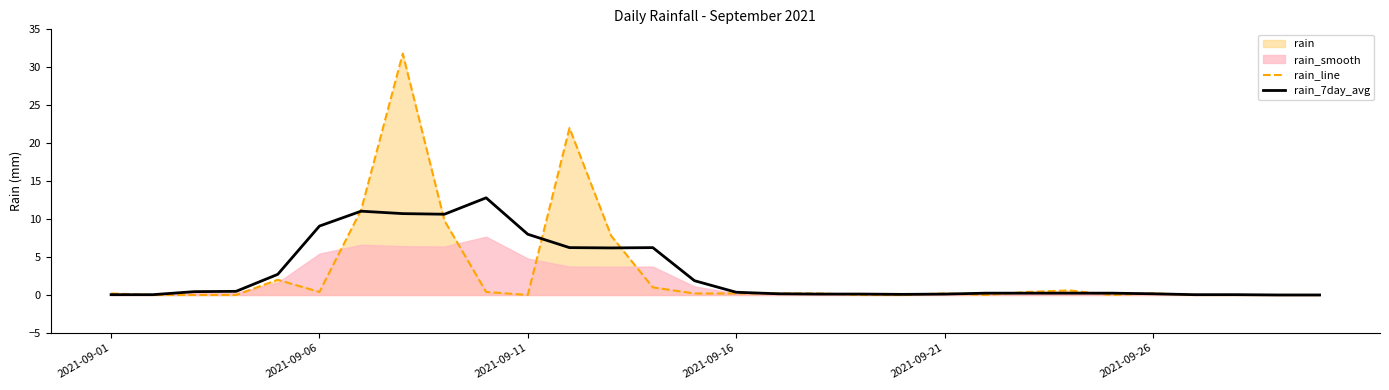

Does the chart display data point markers on the line(s)?

No